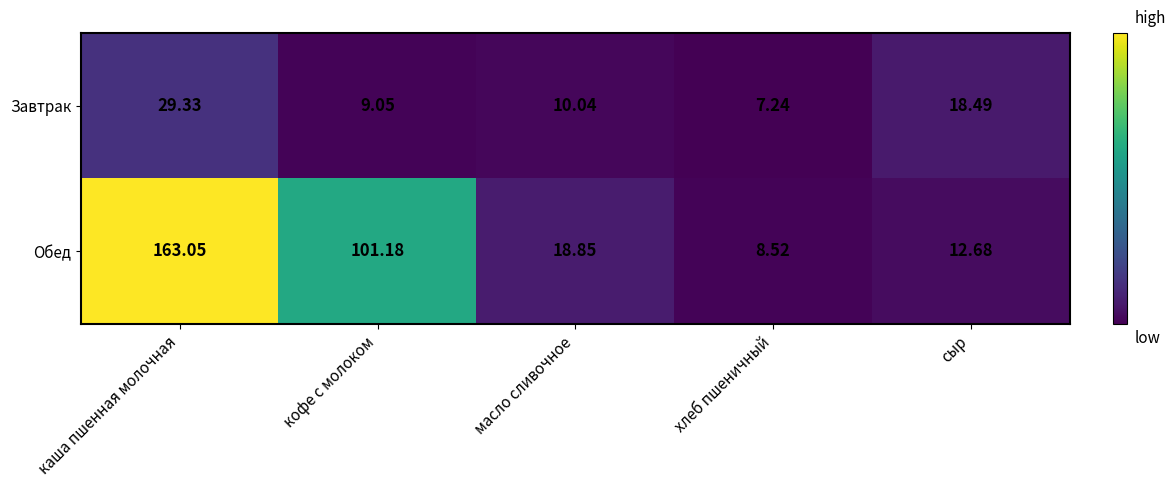

Between кофе с молоком and хлеб пшеничный, which series saw the biggest shift?

Обед